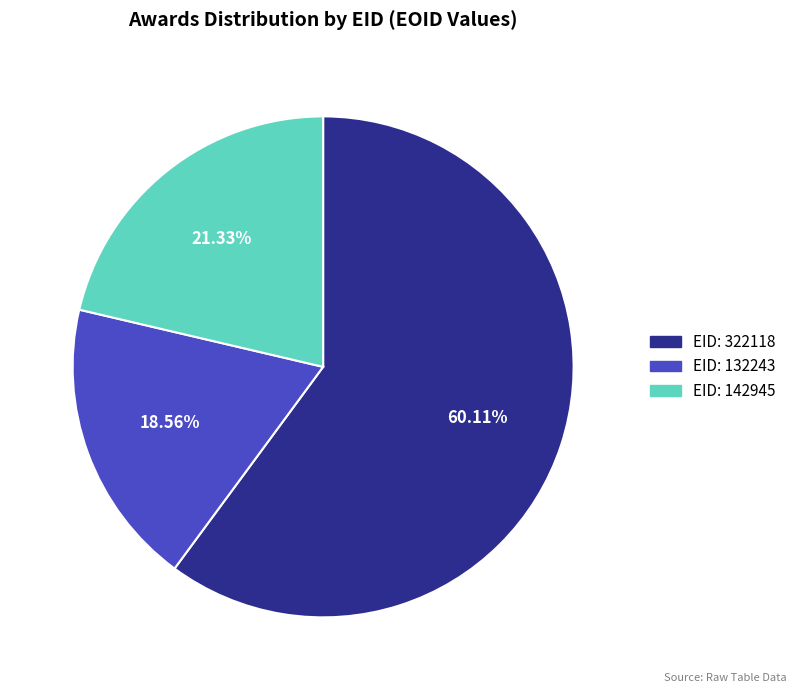

How many segments does this pie chart have?

3